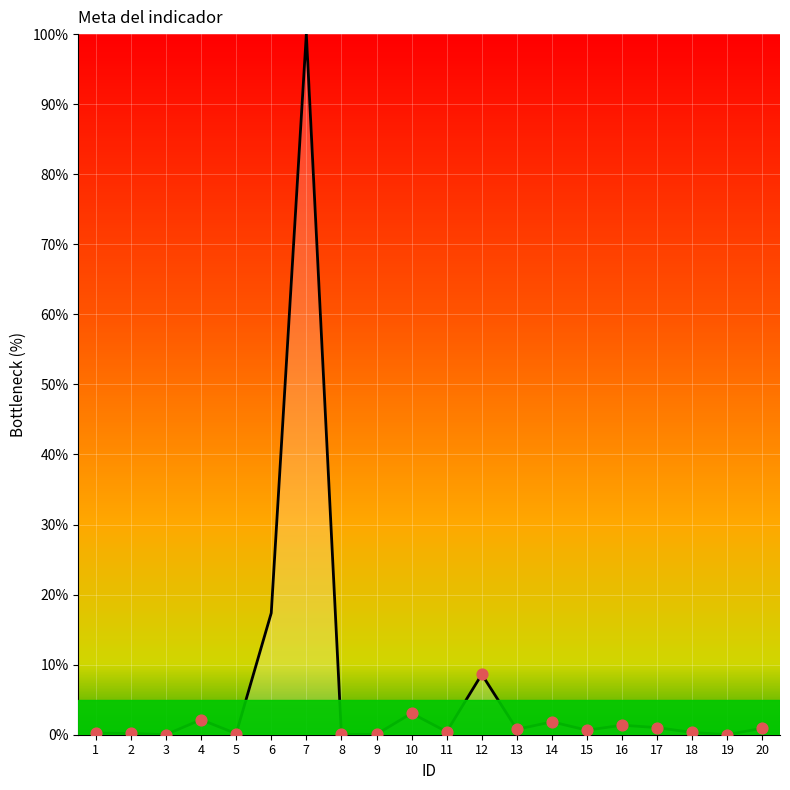

Which has a higher value, 8 or 2?

2